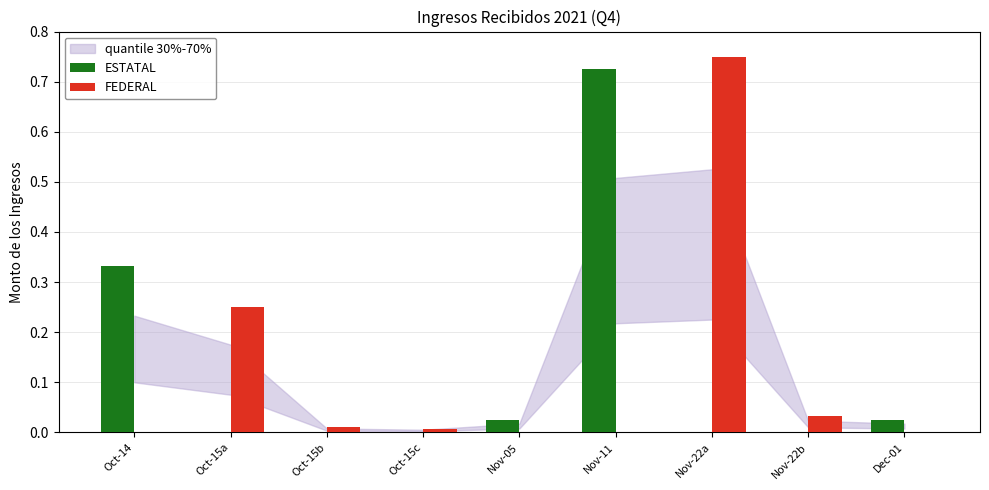

The ESTATAL series shows 0.5 at Nov-22b. True or false?

False